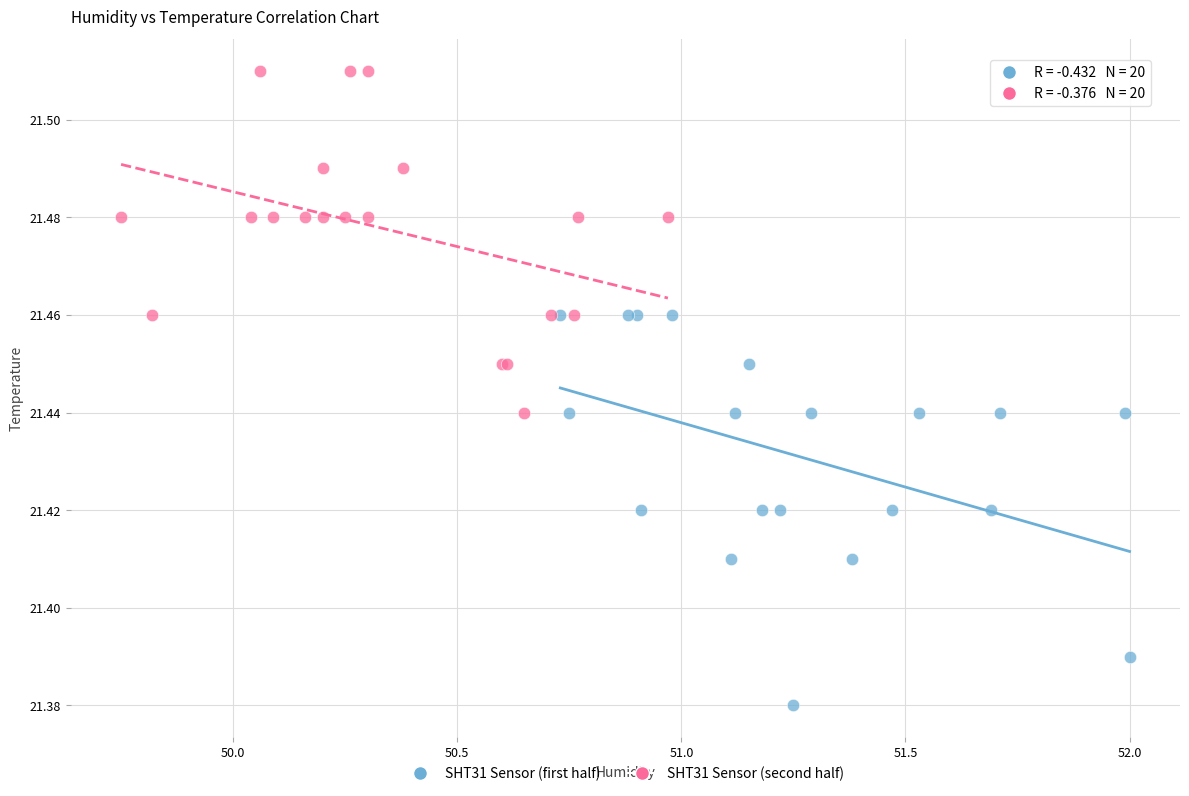

Which series reaches the minimum Y coordinate?

SHT31 Sensor (first half)